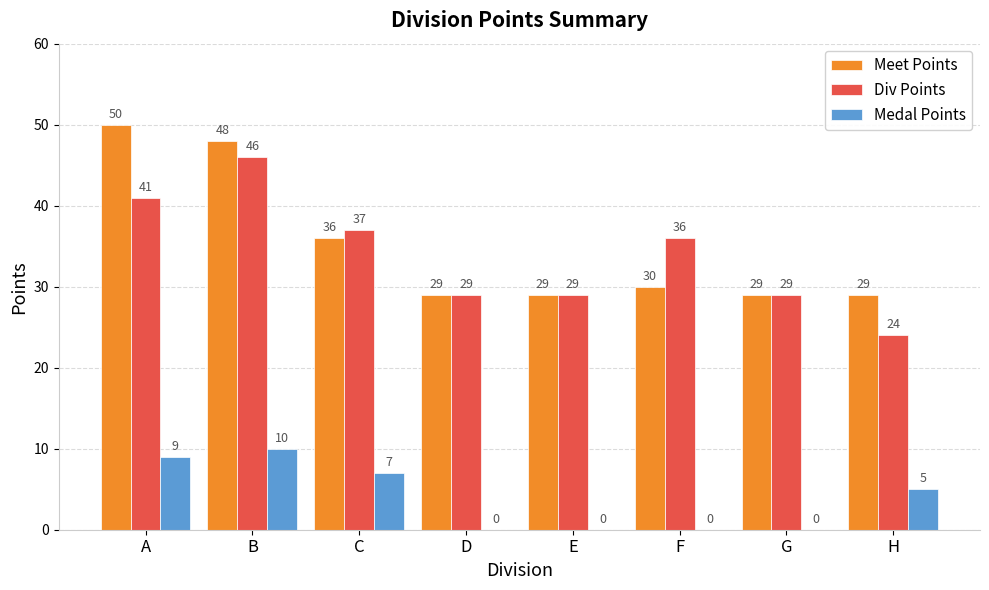

Between A and E, which series saw the biggest shift?

Meet Points